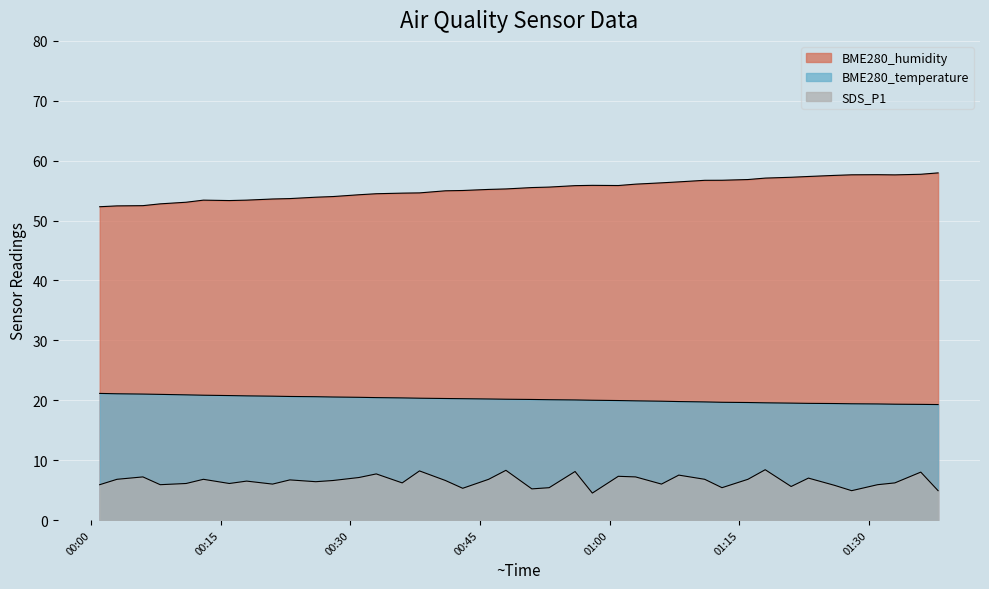

True or false: SDS_P1 and BME280_temperature cross at least once.

False